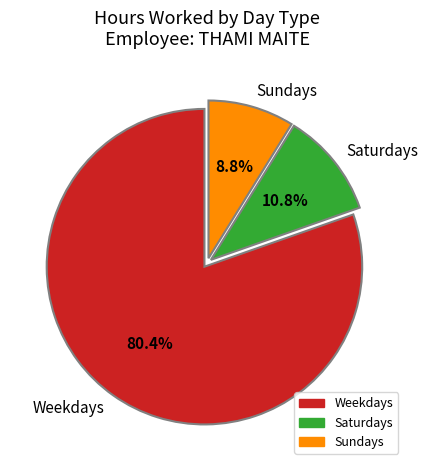

To the nearest percent, what is the difference between the largest and smallest slice percentages?

72%